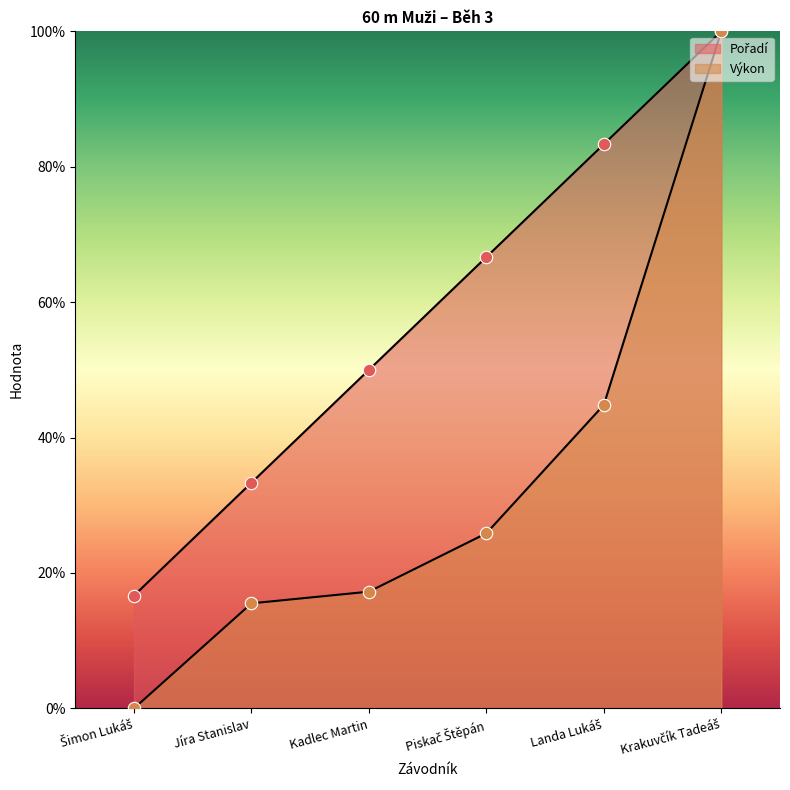

At how many categories does at least one series exceed 79?

2